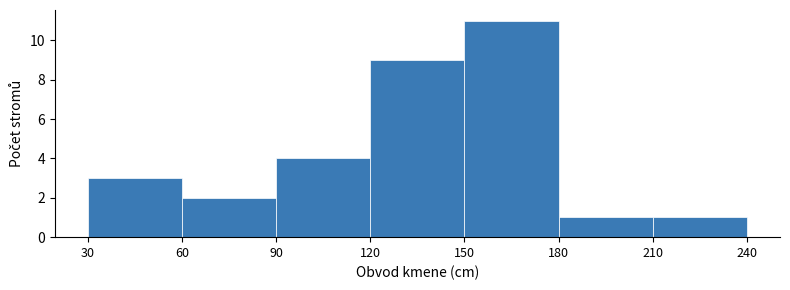

Reading left to right, list every bar in this chart as the range it spans on the x-axis followed by its height. The values are not printed on the chart, so give them approximately, as read against the axis.

30 to 60: 3
60 to 90: 2
90 to 120: 4
120 to 150: 9
150 to 180: 11
180 to 210: 1
210 to 240: 1